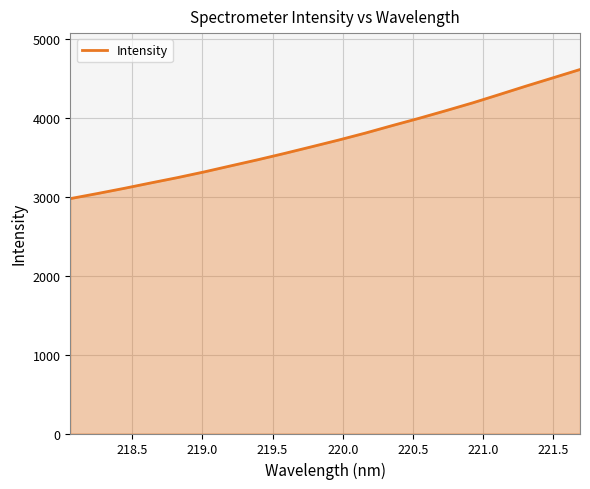

What is the smallest value displayed?

2973.4